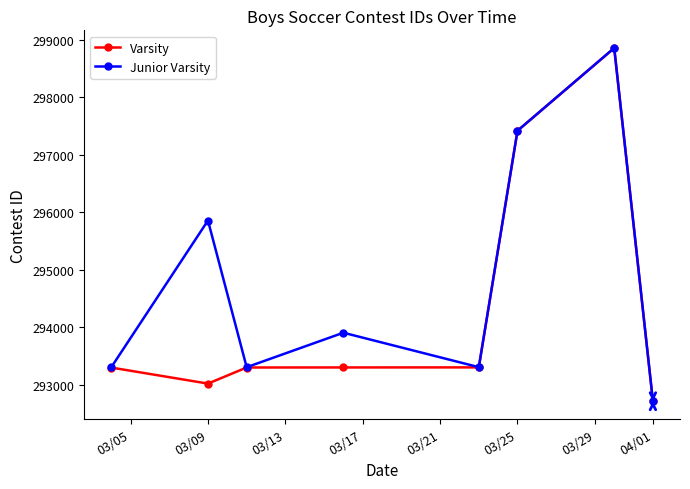

List the series in order of their overall mean, lowest first.

Varsity, Junior Varsity